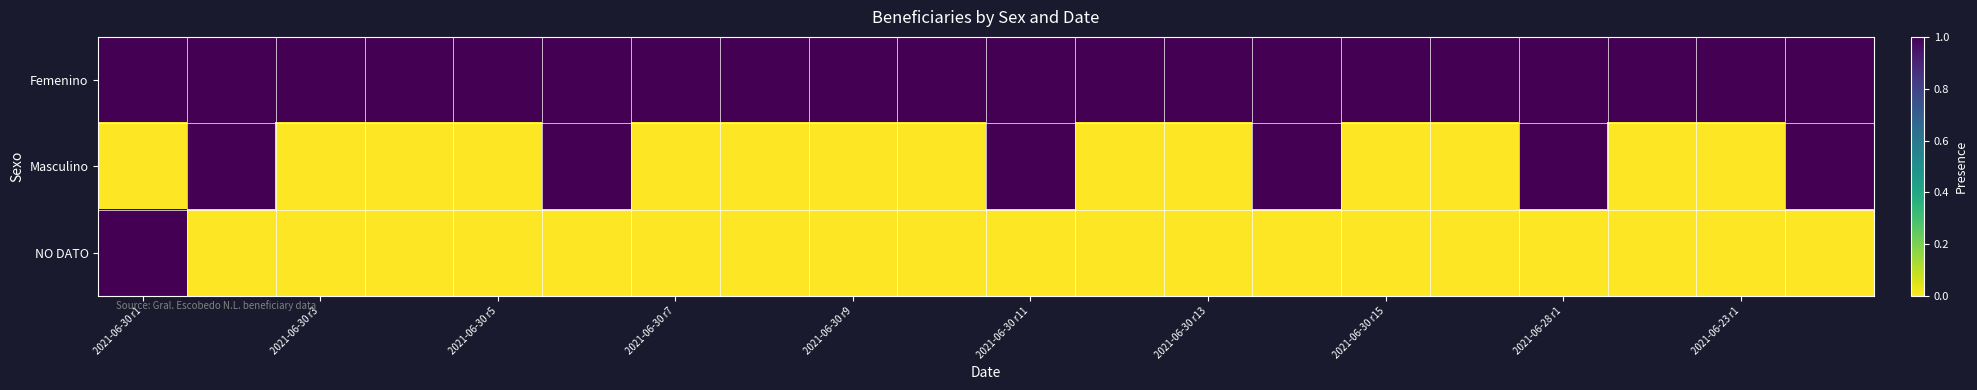

Which series has the widest spread of values?

Masculino